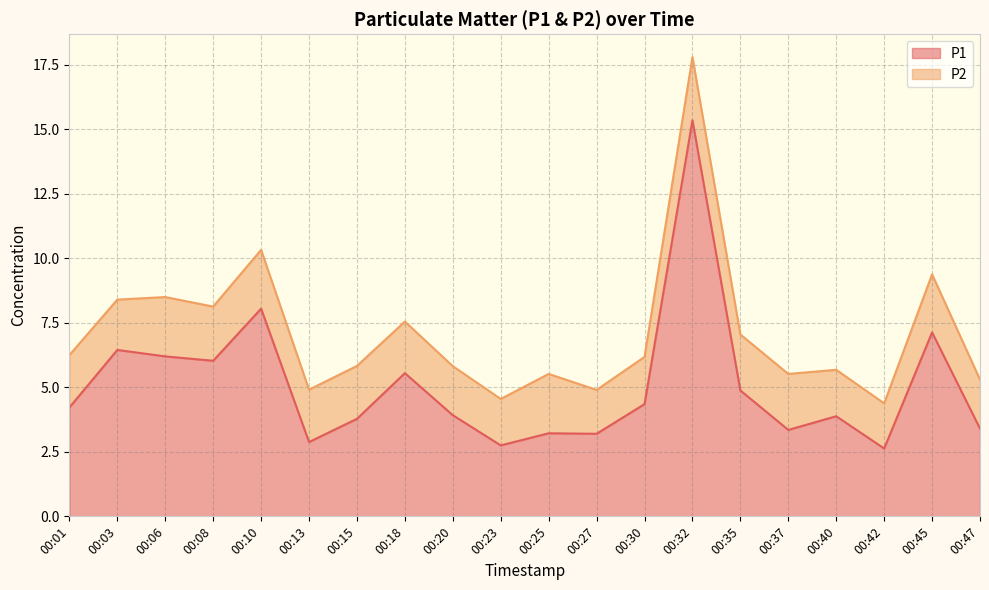

The value at 00:27 is 3.2. True or false?

True